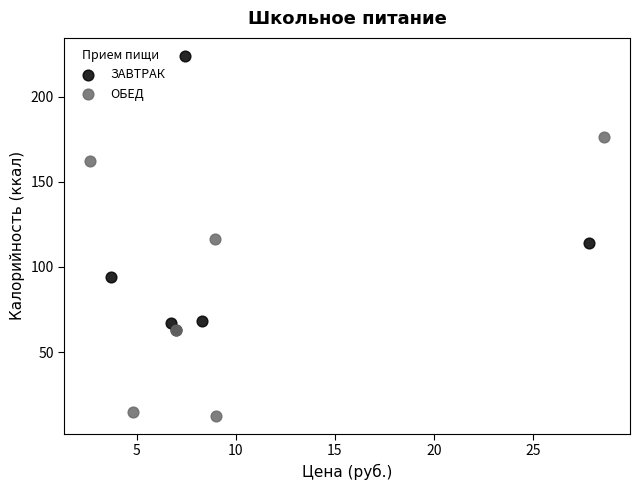

Which series reaches the minimum Y coordinate?

ОБЕД